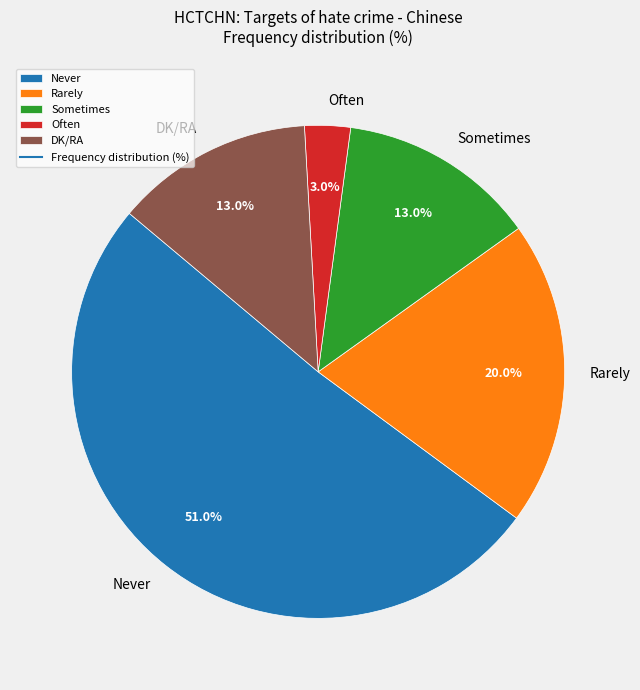

Combined, do Rarely and Never account for over 50%?

Yes